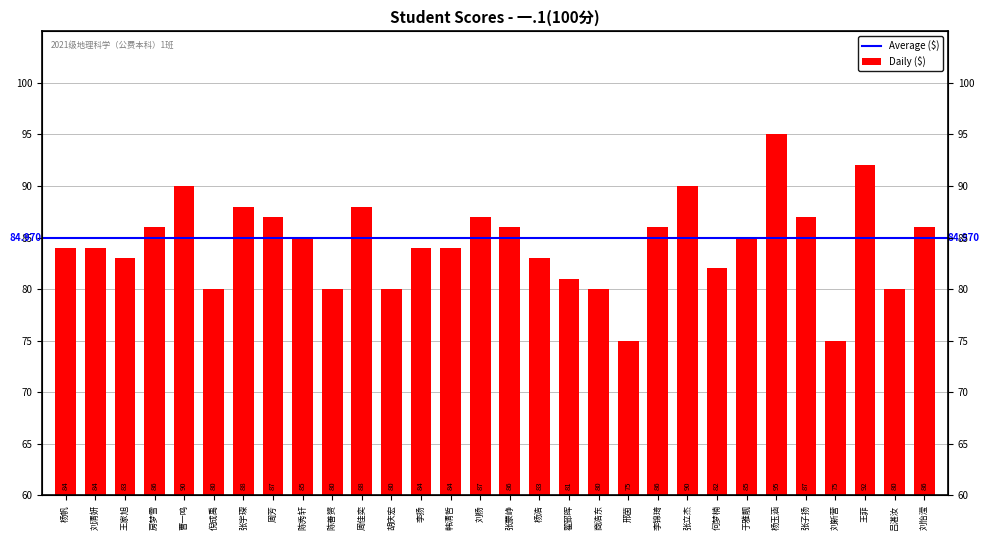

What is the change in value from 韩清哲 to 翟郅晖?

-3